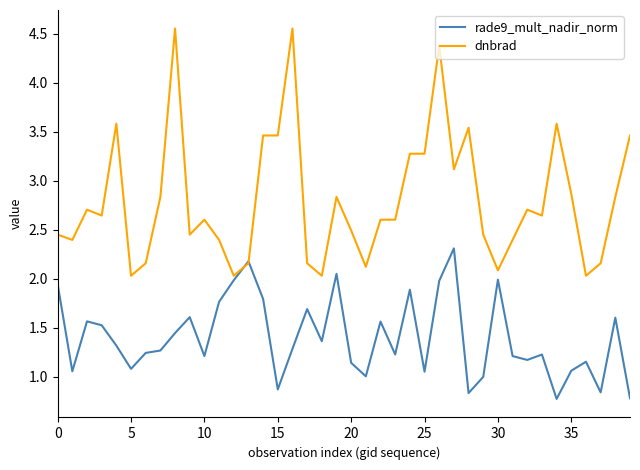

Rank the series by their average value, from highest to lowest.

dnbrad, rade9_mult_nadir_norm